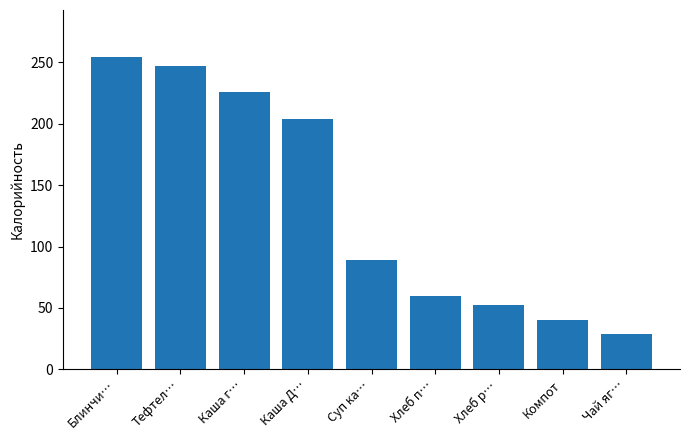

Reading left to right, list all the values displayed in this chart.

Блинчи…=254.2	Тефтел…=246.8	Каша г…=225.7	Каша Д…=203.5	Суп ка…=89.0	Хлеб п…=59.7	Хлеб р…=52.2	Компот=40.4	Чай яг…=29.1